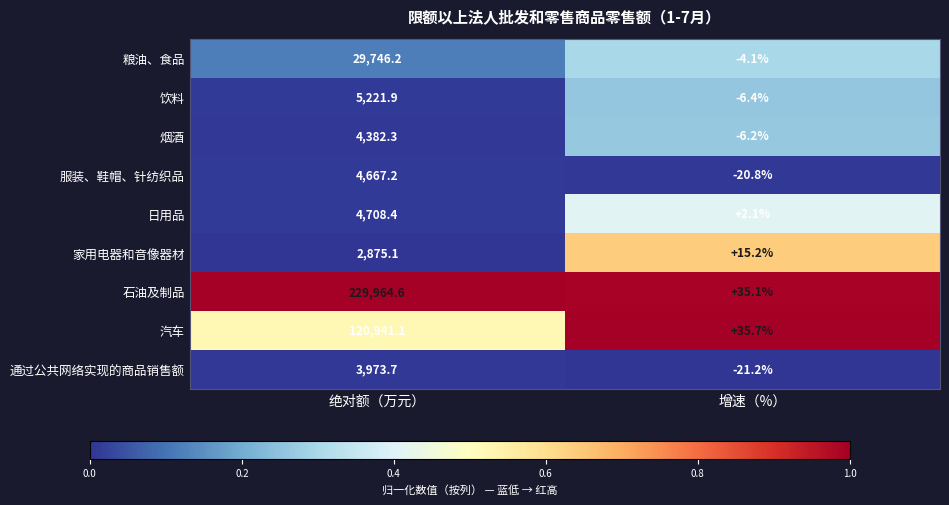

Between 绝对额（万元） and 增速（%）, which series saw the biggest shift?

石油及制品